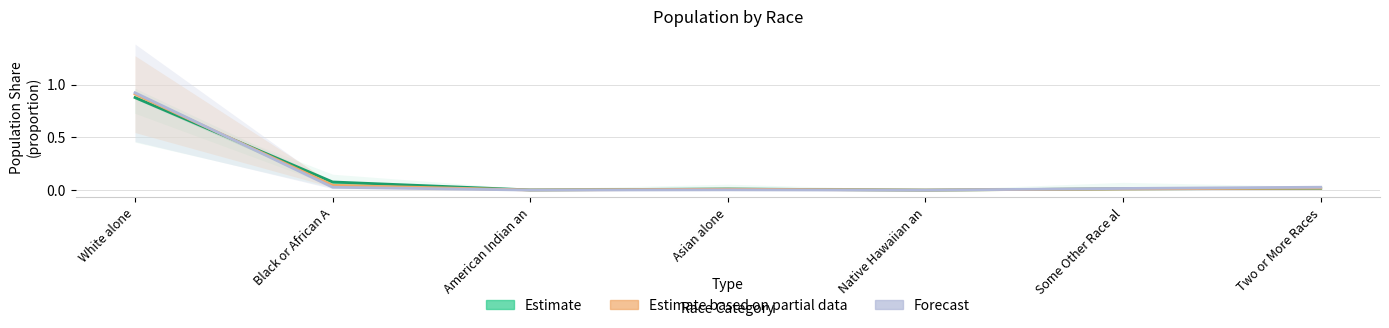

What is the maximum value for Estimate based on partial data?

0.9